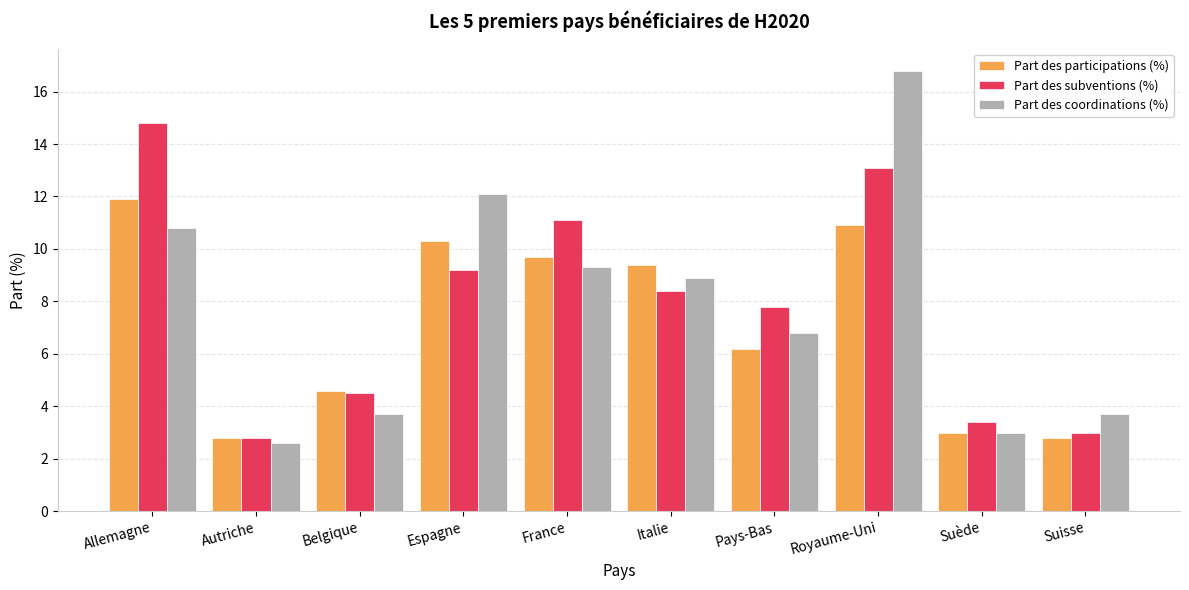

Where is Part des coordinations (%) nearest to the value 9?

Italie